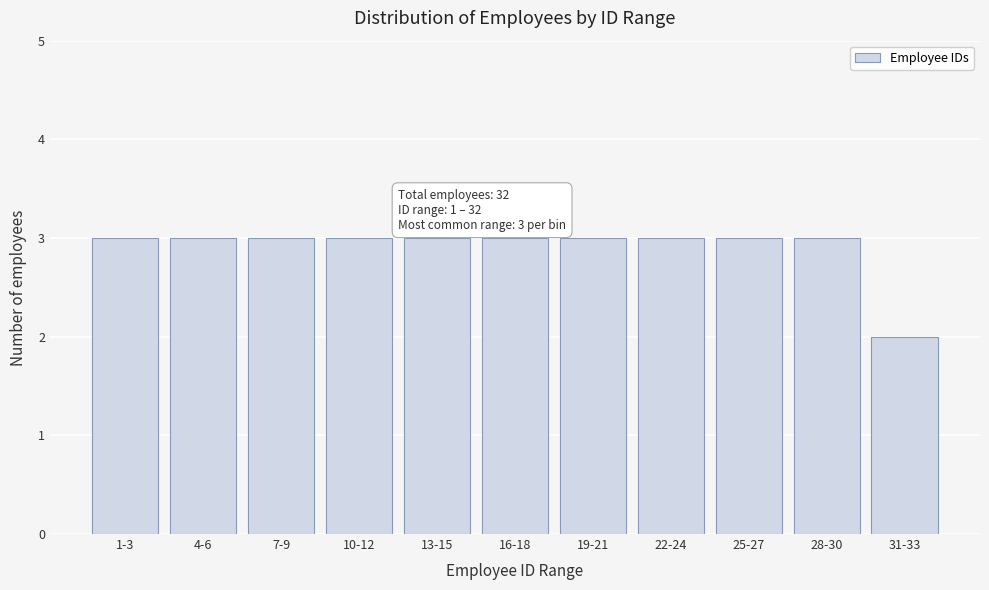

Reading left to right, list all the values displayed in this chart.

1-3=3	4-6=3	7-9=3	10-12=3	13-15=3	16-18=3	19-21=3	22-24=3	25-27=3	28-30=3	31-33=2